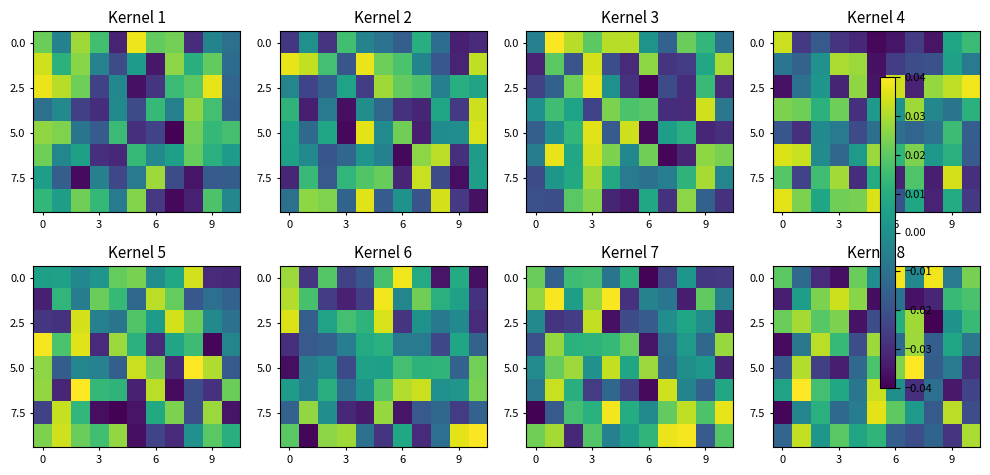

How many distinct data groups are displayed?

8